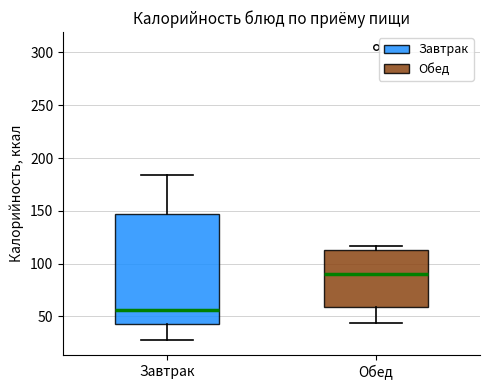

Which box is the tallest, from its lower edge to its upper edge?

Завтрак